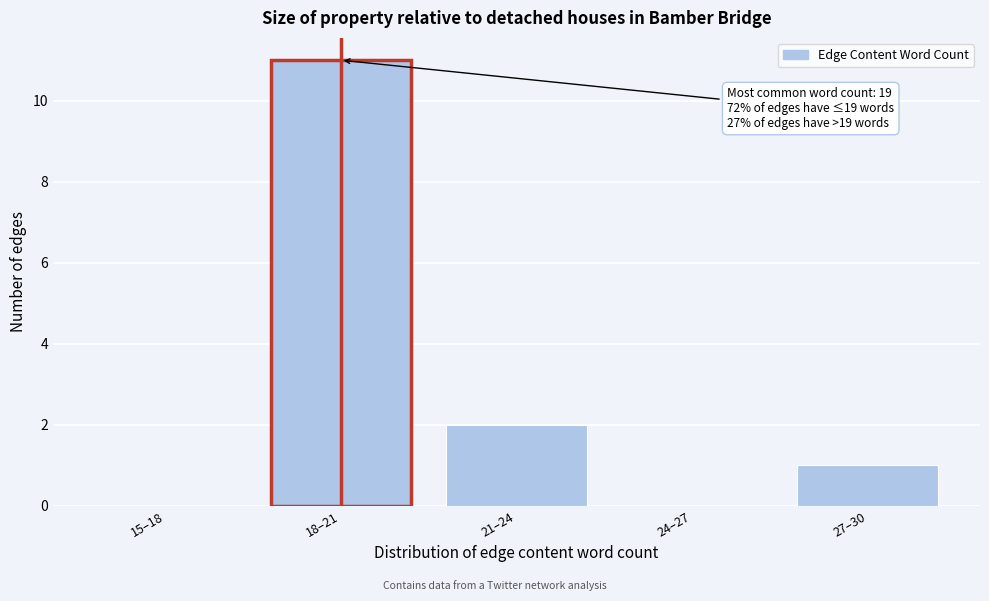

Reading left to right, what are all the values shown in this chart?

15–18=0	18–21=11	21–24=2	24–27=0	27–30=1